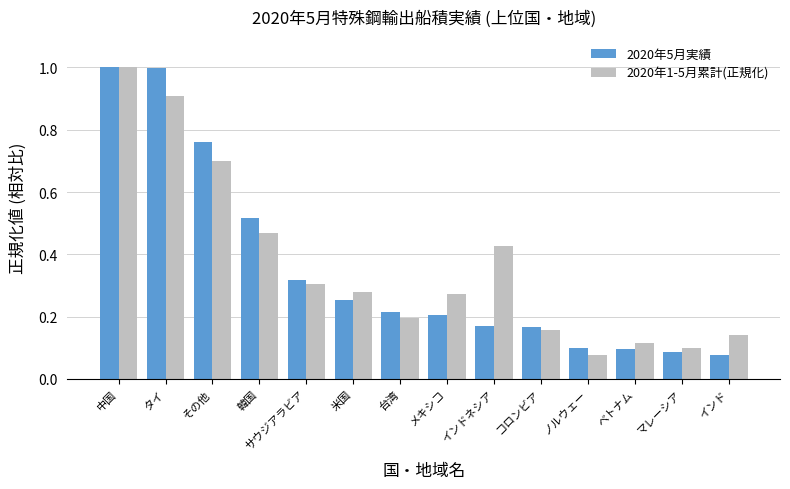

Between 韓国 and マレーシア, which series saw the biggest shift?

2020年5月実績